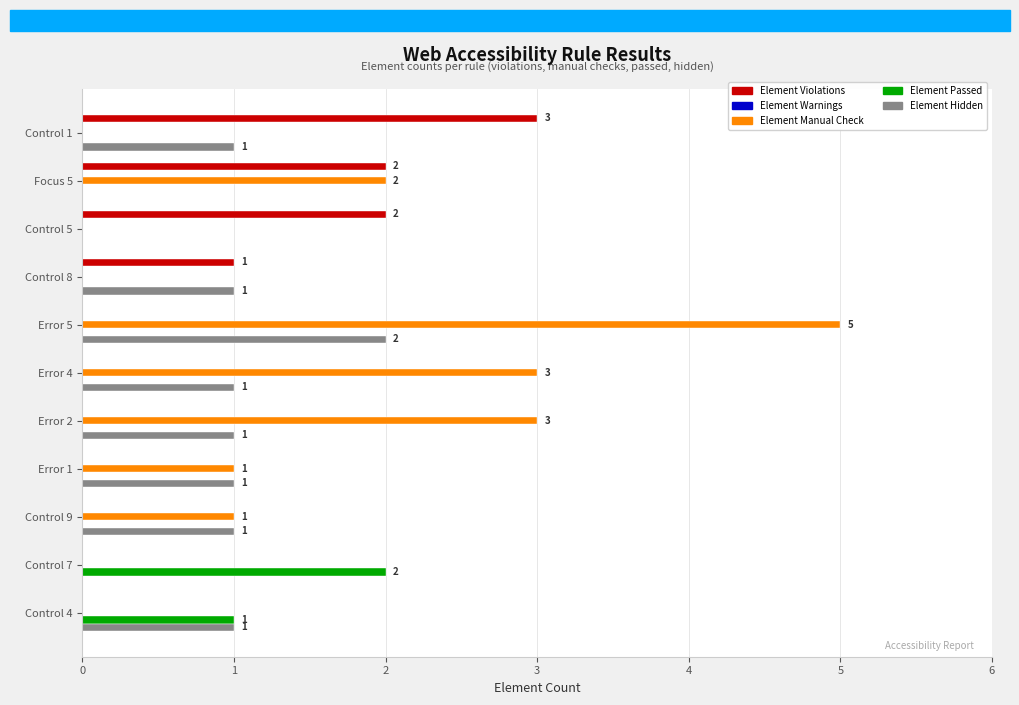

What is the total value across all series at Error 4?

4